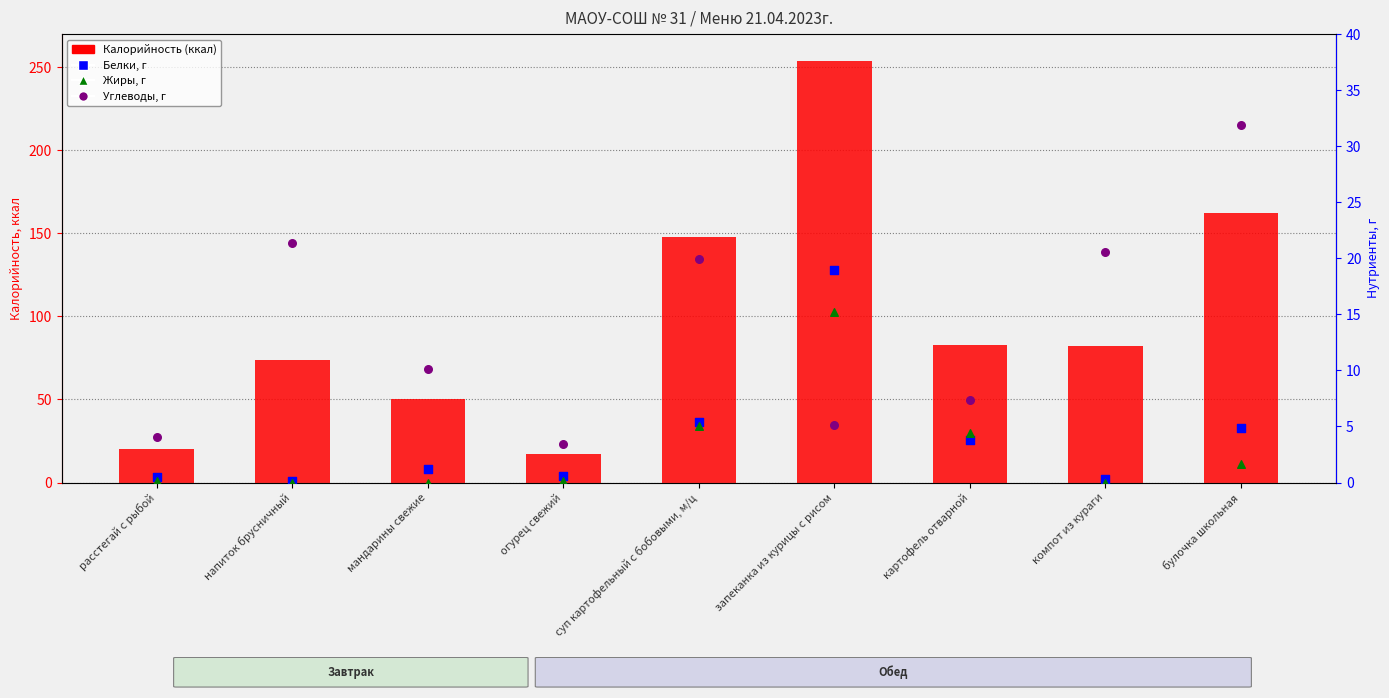

At how many categories does at least one series exceed 27?

7